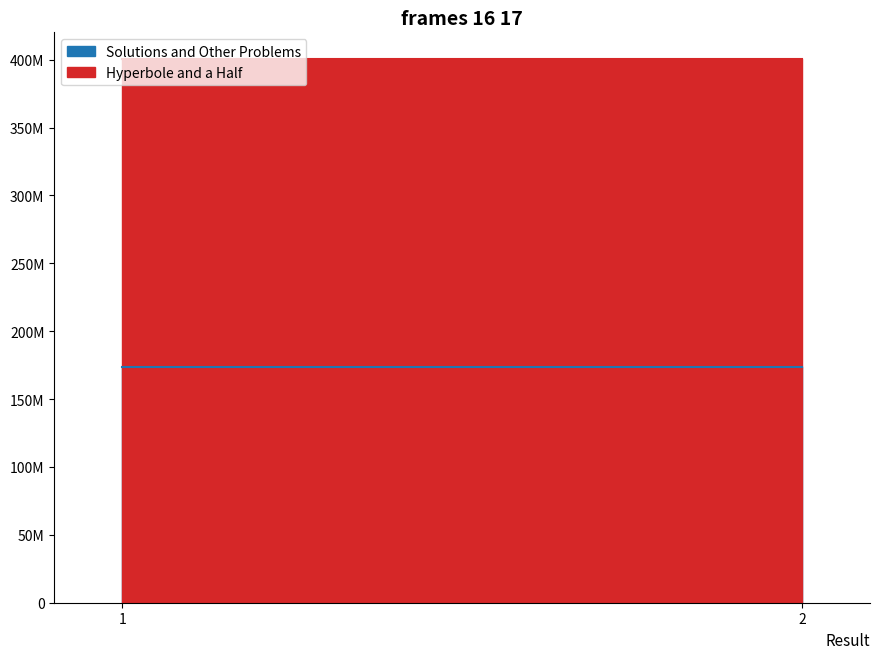

Count the number of data series in this chart.

2